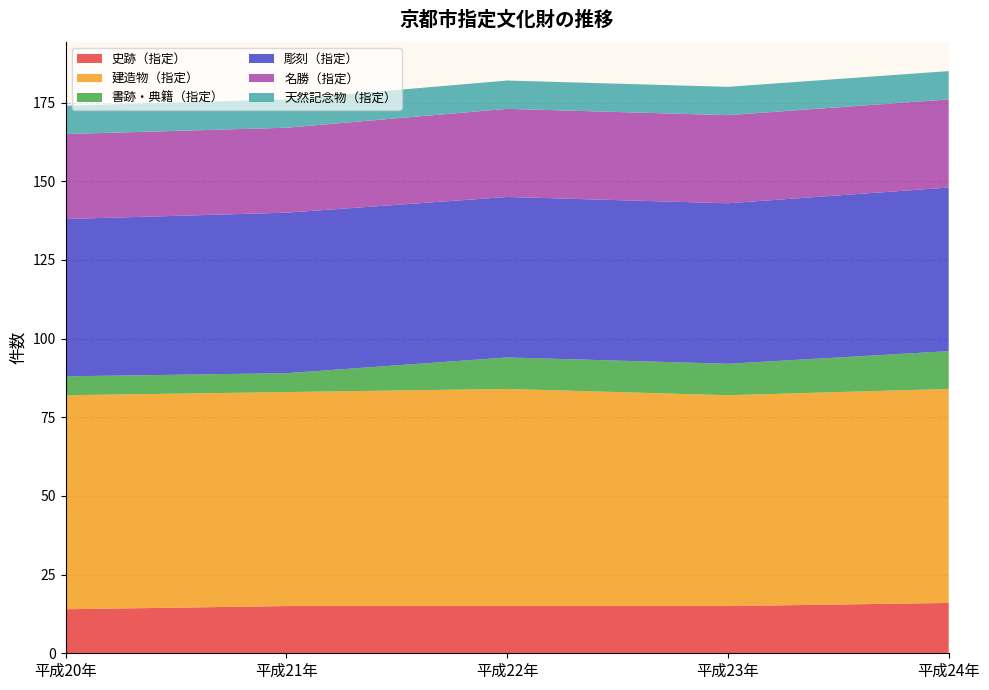

Reading left to right, list all the values displayed in this chart.

史跡（指定）: 平成20年=14	平成21年=15	平成22年=15	平成23年=15	平成24年=16
建造物（指定）: 平成20年=68	平成21年=68	平成22年=69	平成23年=67	平成24年=68
書跡・典籍（指定）: 平成20年=6	平成21年=6	平成22年=10	平成23年=10	平成24年=12
彫刻（指定）: 平成20年=50	平成21年=51	平成22年=51	平成23年=51	平成24年=52
名勝（指定）: 平成20年=27	平成21年=27	平成22年=28	平成23年=28	平成24年=28
天然記念物（指定）: 平成20年=9	平成21年=9	平成22年=9	平成23年=9	平成24年=9